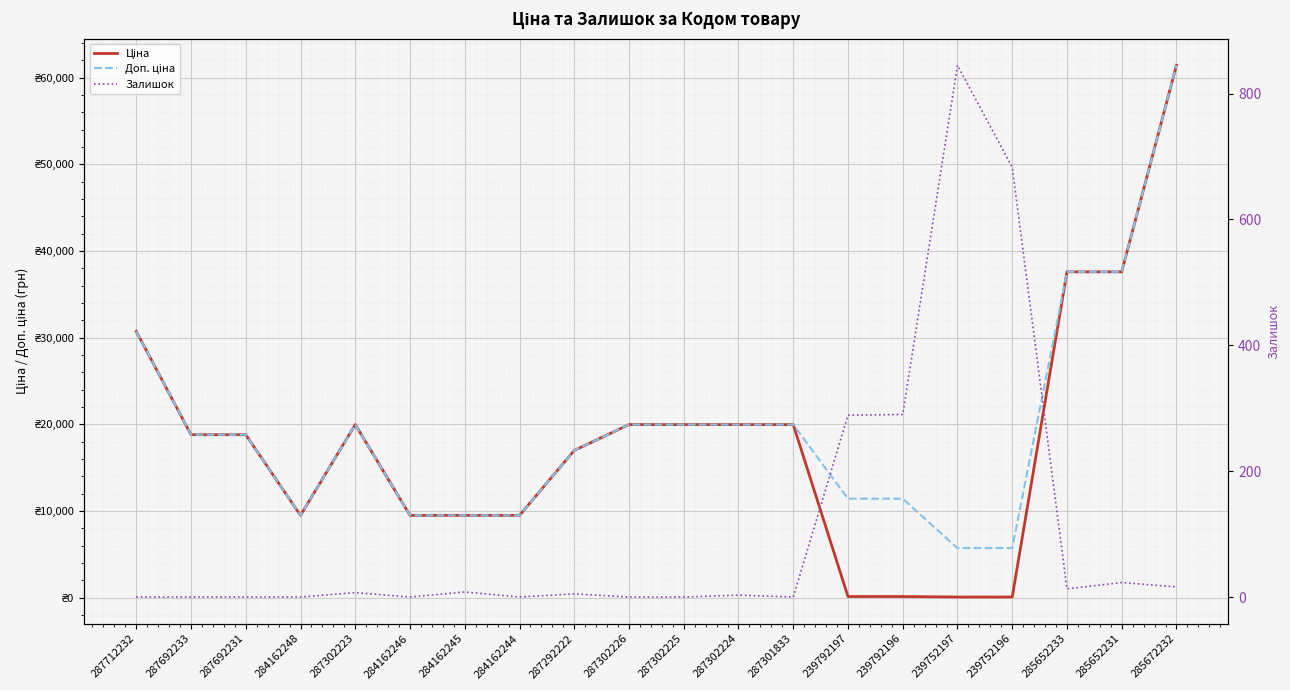

Reading left to right, extract all data points from this chart.

Ціна: 287712232=30717.1	287692233=18796.8	287692231=18796.8	284162248=9480.1	287302223=19964.2	284162246=9480.1	284162245=9480.1	284162244=9480.1	287292222=16976.3	287302226=19964.2	287302225=19964.2	287302224=19964.2	287301833=19964.2	239792197=114.1	239792196=114.1	239752197=57.0	239752196=57.0	285652233=37593.6	285652231=37593.6	285672232=61434.3
Доп. ціна: 287712232=30717.1	287692233=18796.8	287692231=18796.8	284162248=9480.1	287302223=19964.2	284162246=9480.1	284162245=9480.1	284162244=9480.1	287292222=16976.3	287302226=19964.2	287302225=19964.2	287302224=19964.2	287301833=19964.2	239792197=11410.0	239792196=11410.0	239752197=5705.0	239752196=5705.0	285652233=37593.6	285652231=37593.6	285672232=61434.3
Залишок: 287712232=0.0	287692233=0.0	287692231=0.0	284162248=0.0	287302223=7.0	284162246=0.0	284162245=8.0	284162244=0.0	287292222=5.0	287302226=0.0	287302225=0.0	287302224=3.0	287301833=0.0	239792197=289.0	239792196=290.0	239752197=845.0	239752196=683.0	285652233=13.0	285652231=23.0	285672232=16.0